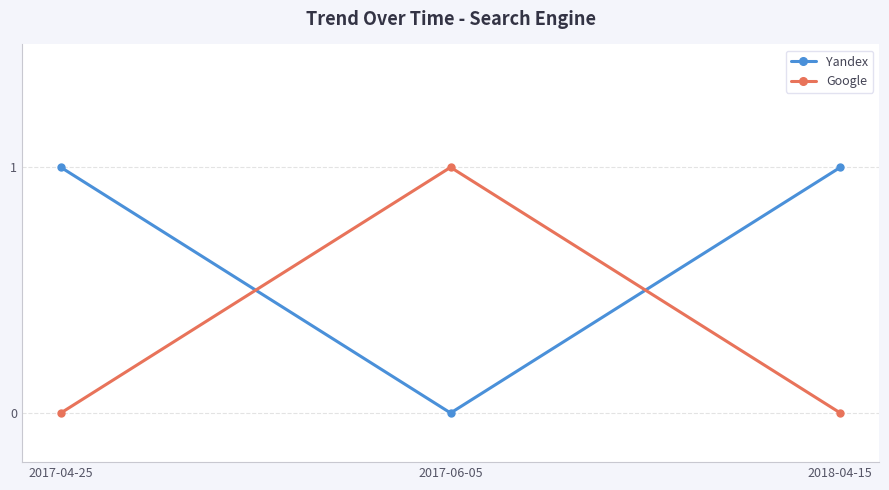

True or false: Yandex has a value of 1 at 2018-04-15.

True